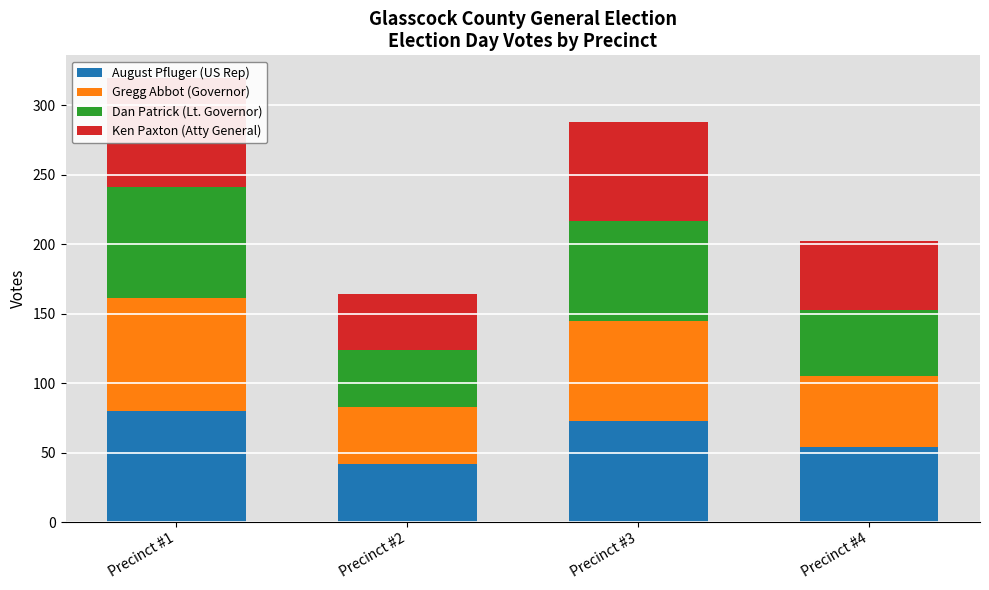

Count the Gregg Abbot (Governor) values in the range 51 to 81.

3